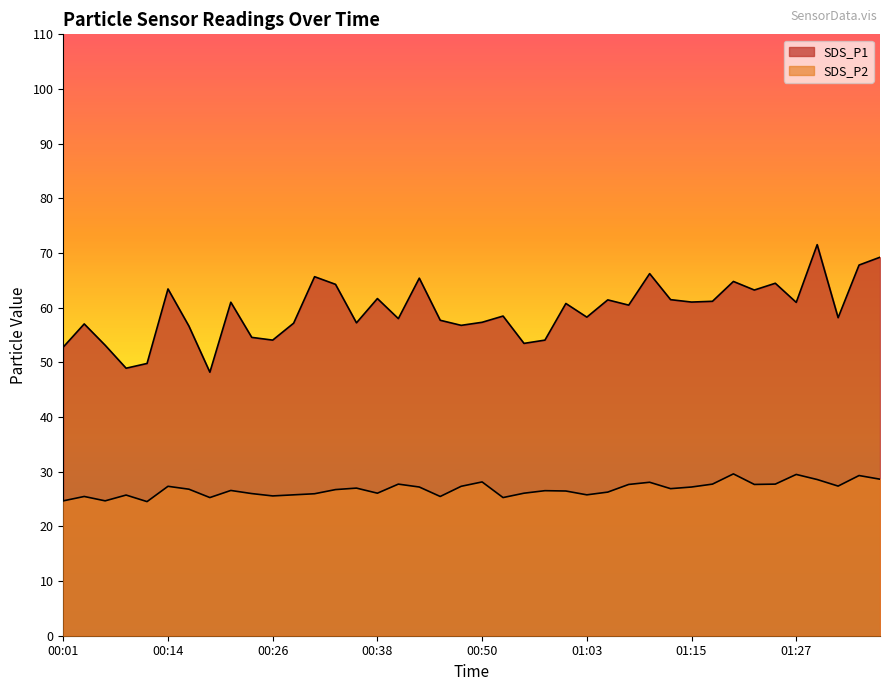

What is the value of the SDS_P1 point at the 30th from the left?

61.5